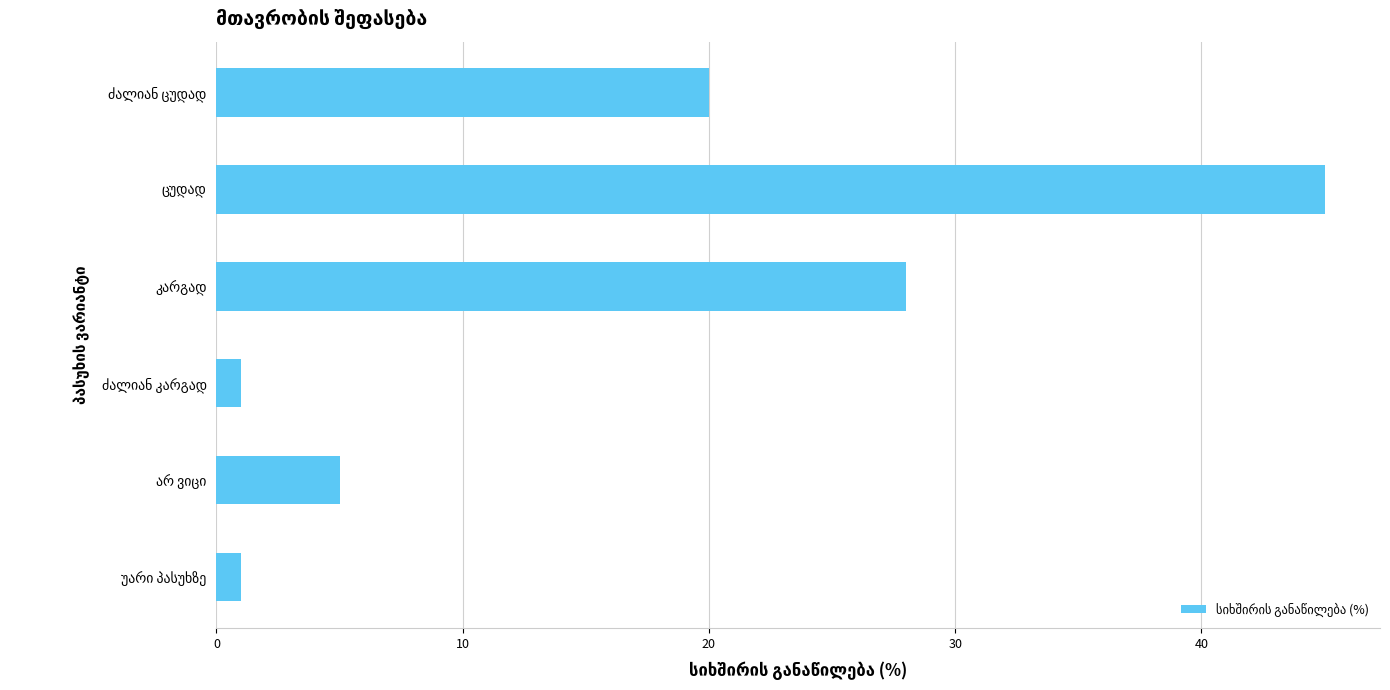

What is the greatest value displayed?

45